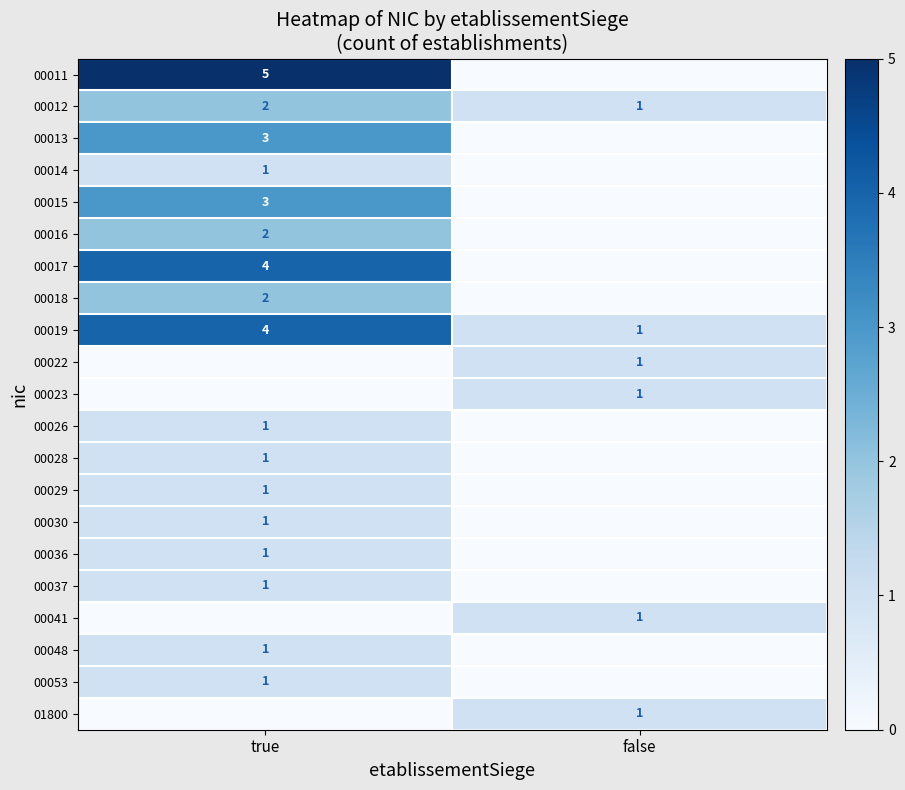

Where is 00012 nearest to the value 1?

false